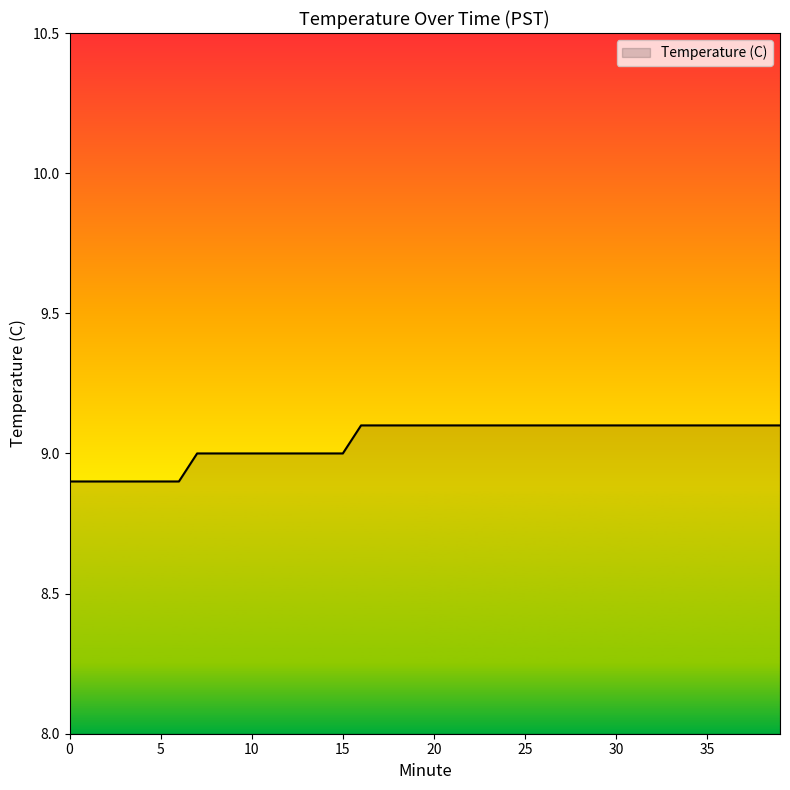

What is the smallest value displayed?

8.9